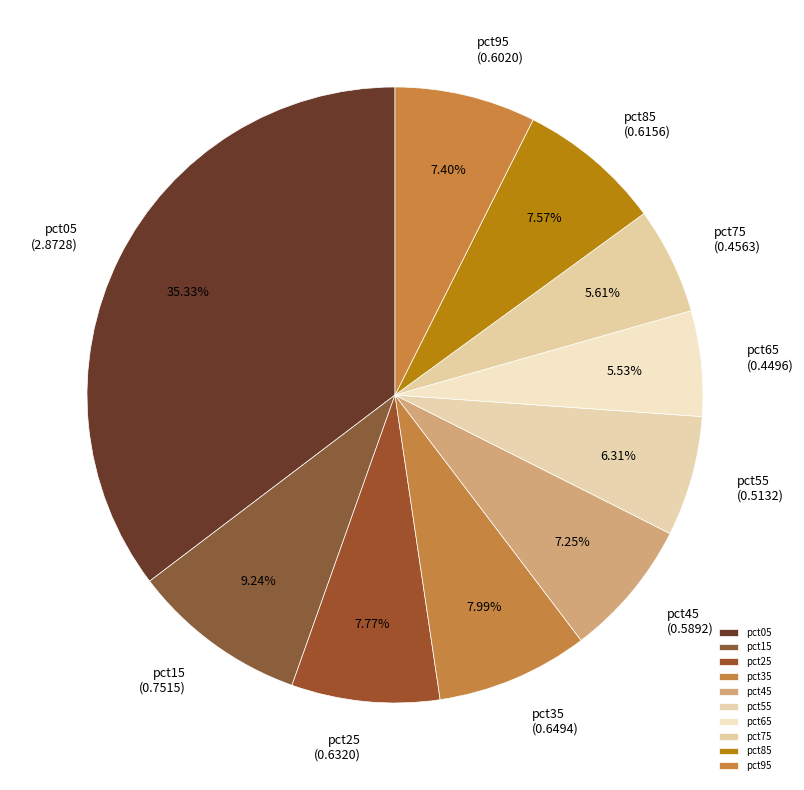

The pct05 slice represents 35% of the pie. True or false?

True